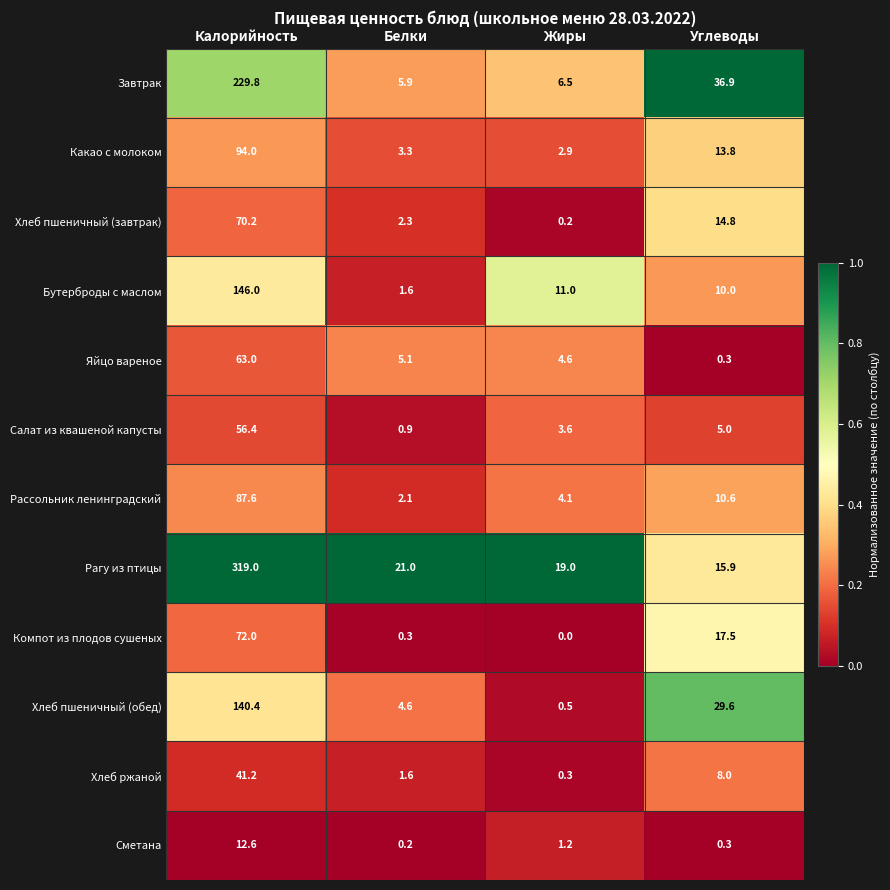

How many series are shown in this chart?

12